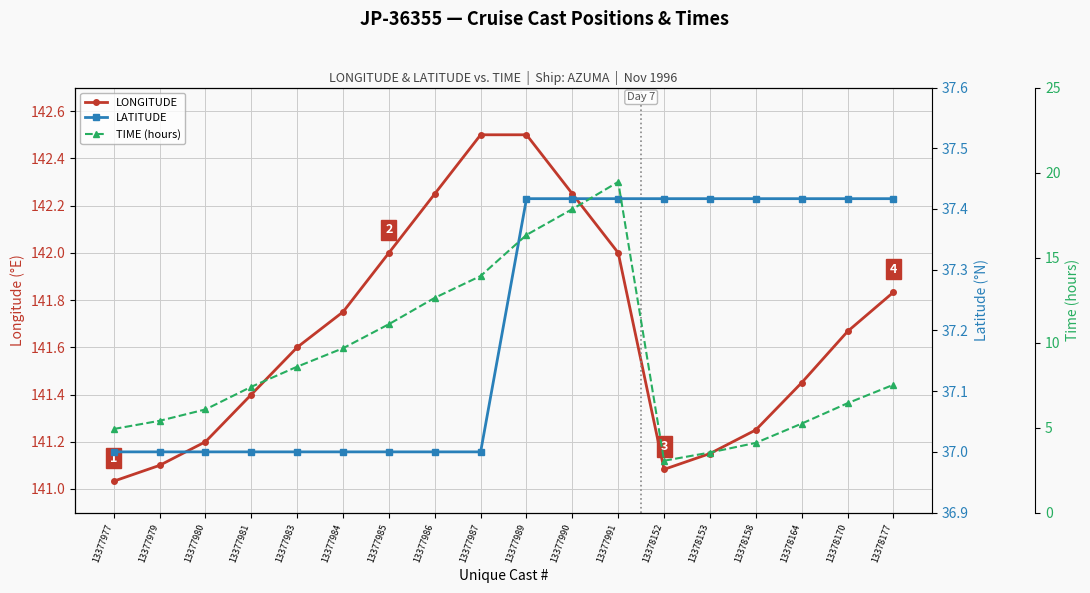

True or false: LONGITUDE and LATITUDE cross at least once.

False